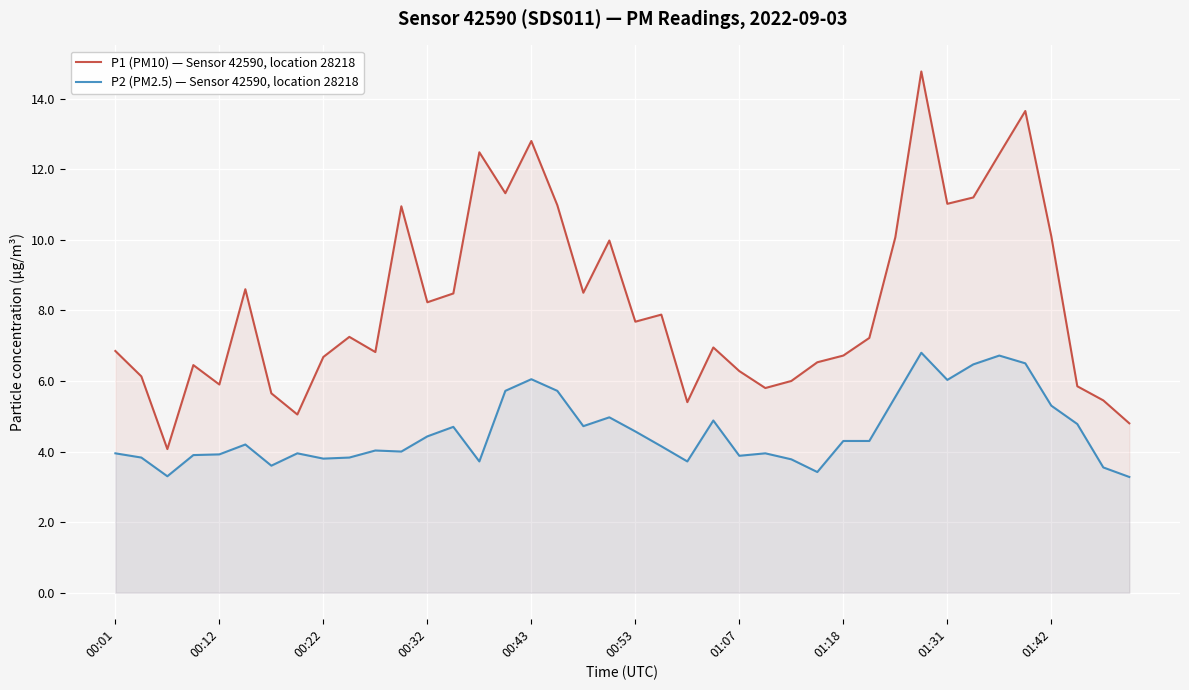

Which category has the lowest value in the P2 (PM2.5) — Sensor 42590, location 28218 series?

39